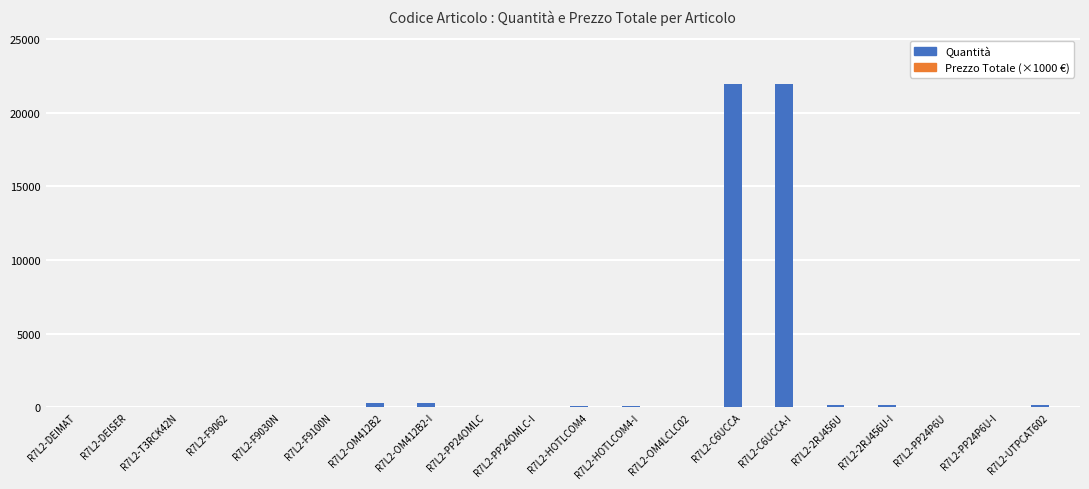

What is the sum of all Quantità values?

45223.0